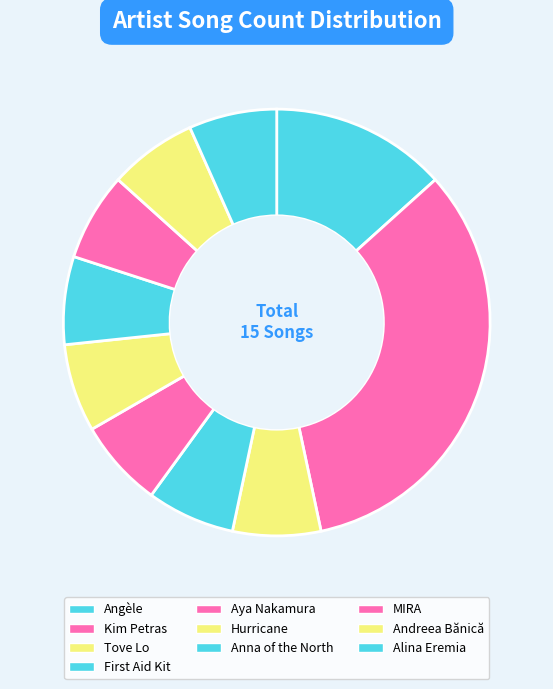

True or false: Anna of the North accounts for 7% of the total.

True